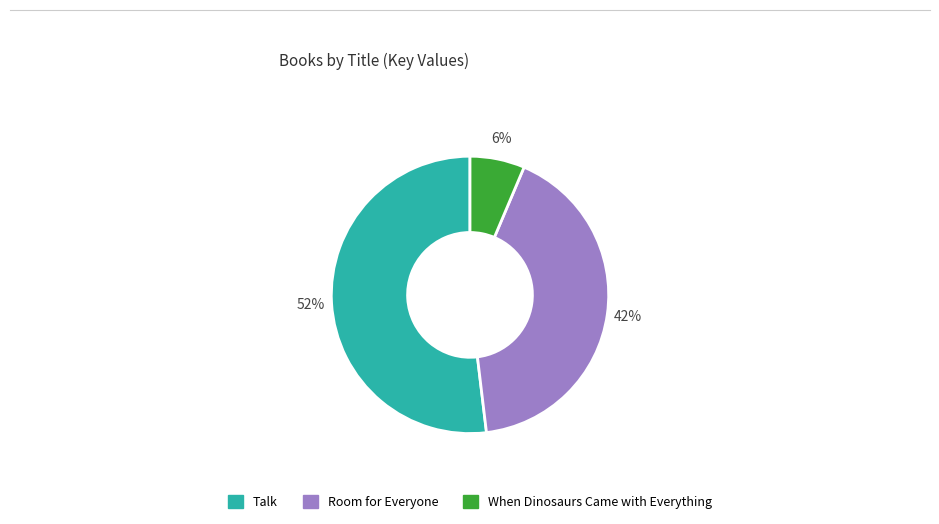

Between Room for Everyone and Talk, which is larger?

Talk